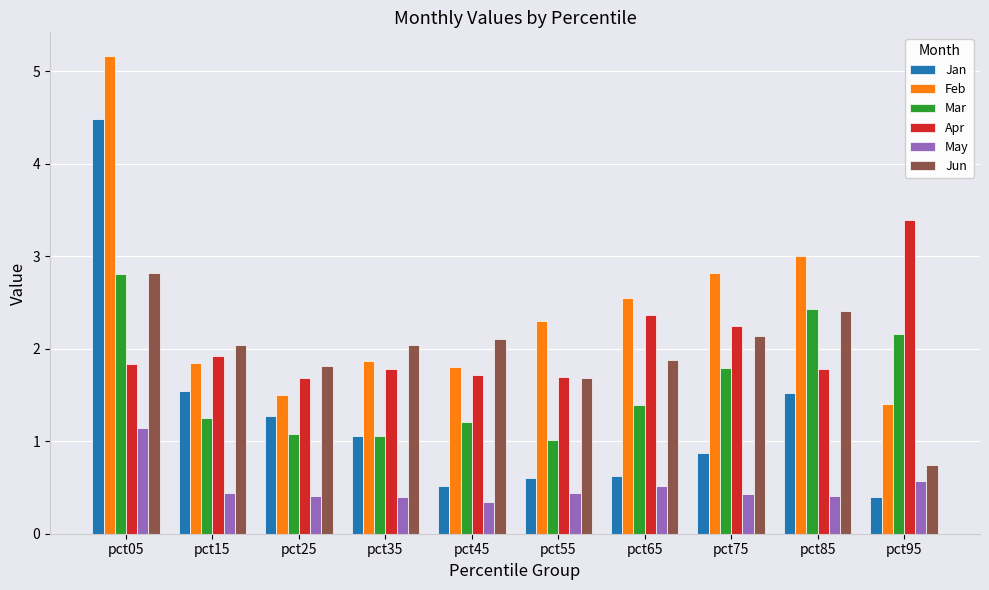

How many distinct data groups are displayed?

6